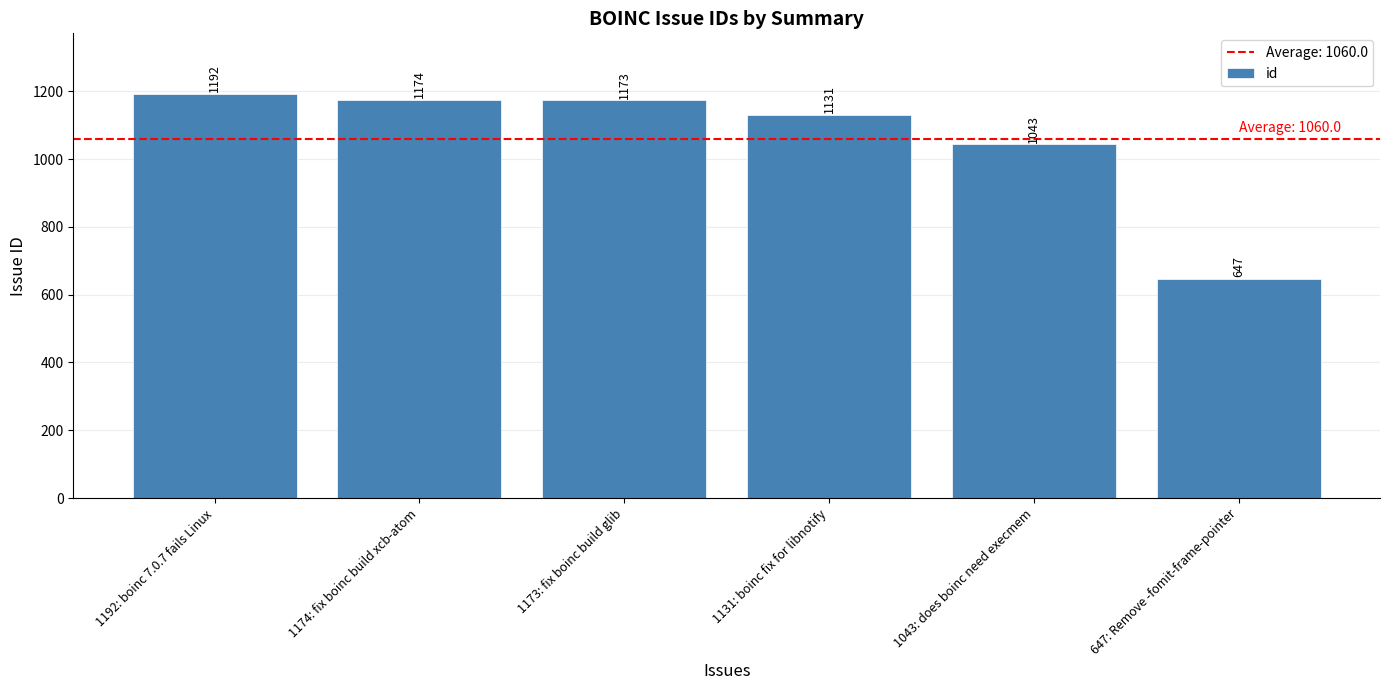

What is the maximum value shown in the chart?

1192